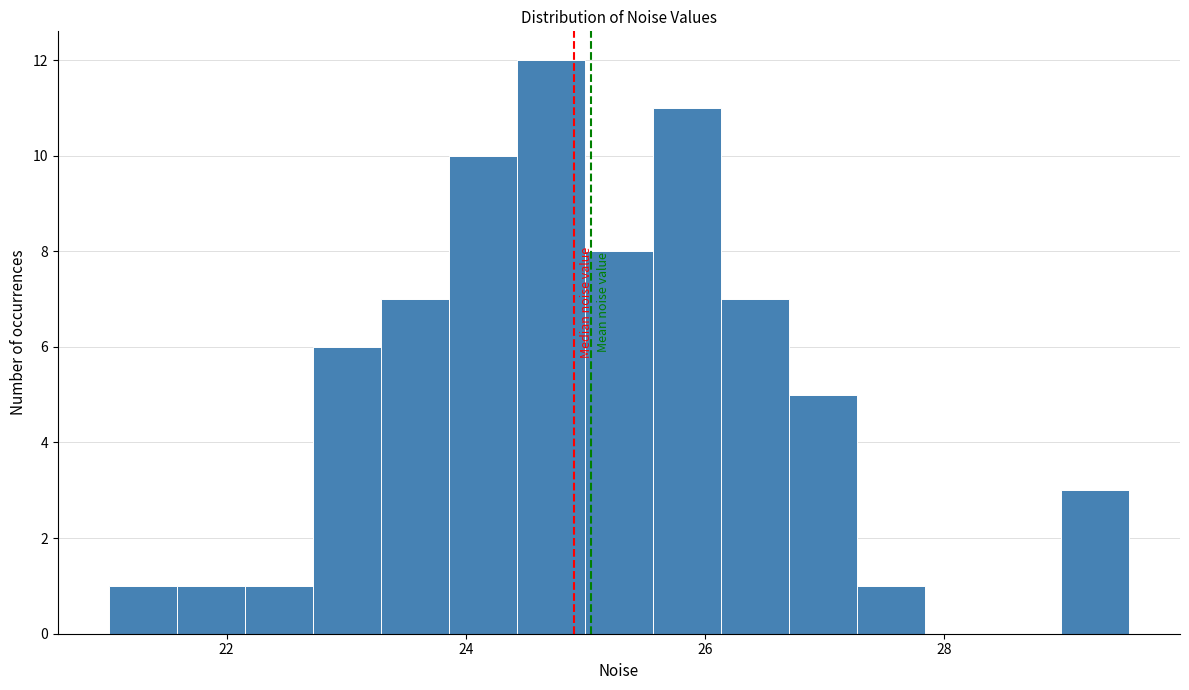

Read against the x-axis, roughly where is the centre of the tallest bar?

24.8